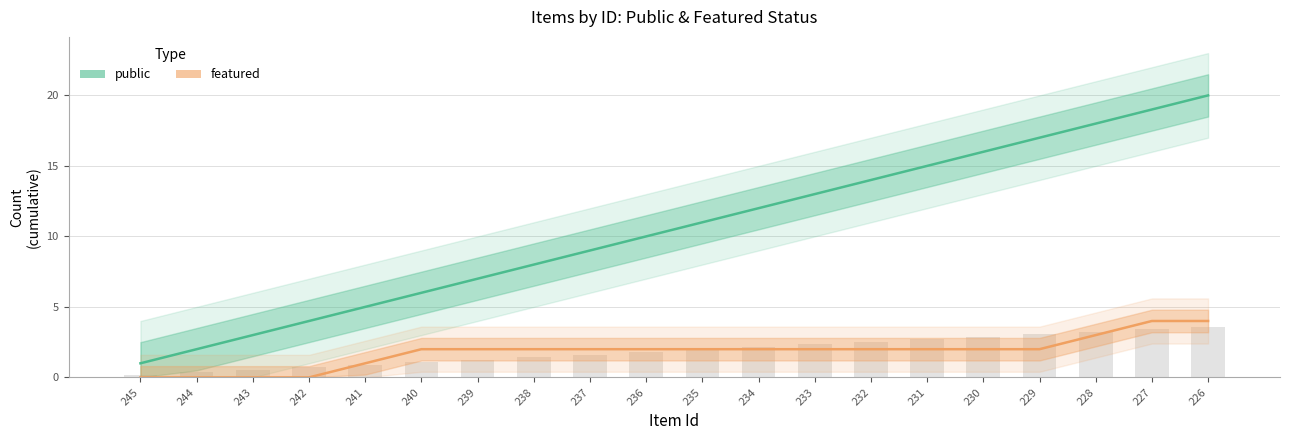

Which label corresponds to the largest value in the chart?

226